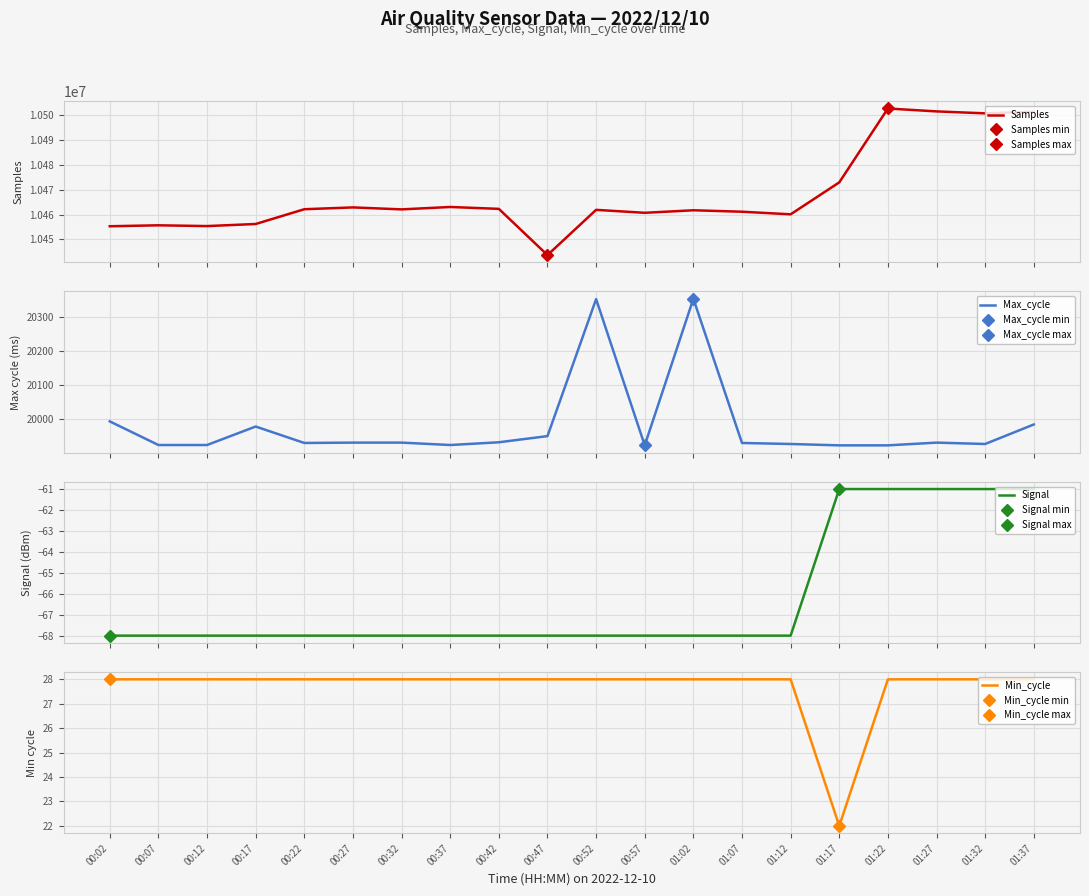

How many data points in Max_cycle are less than 19932?

10